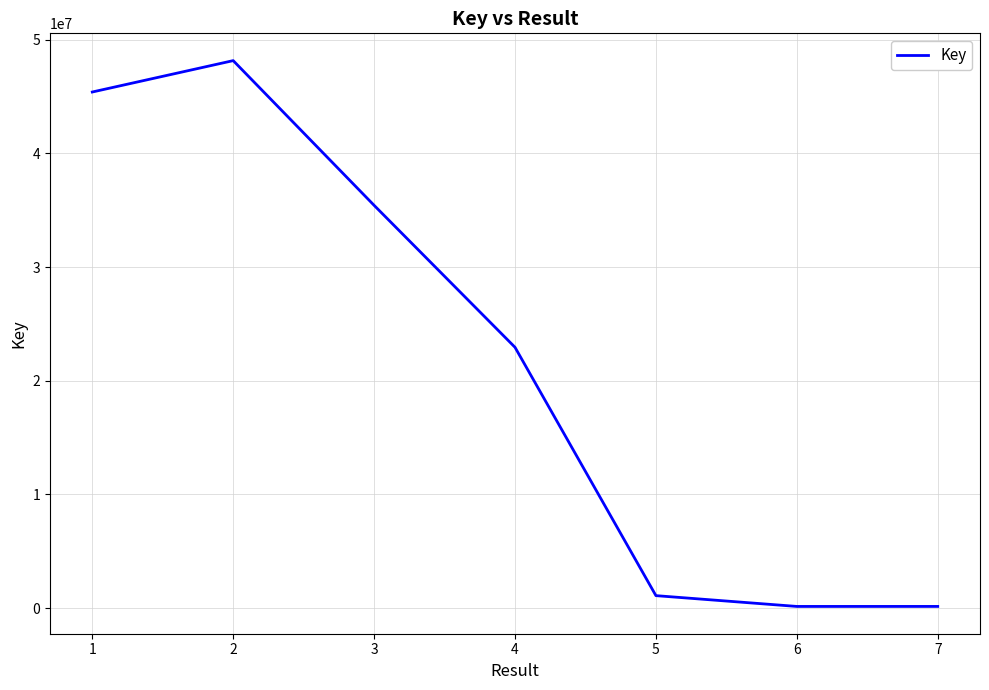

At which category does the data reach its first local valley?

6